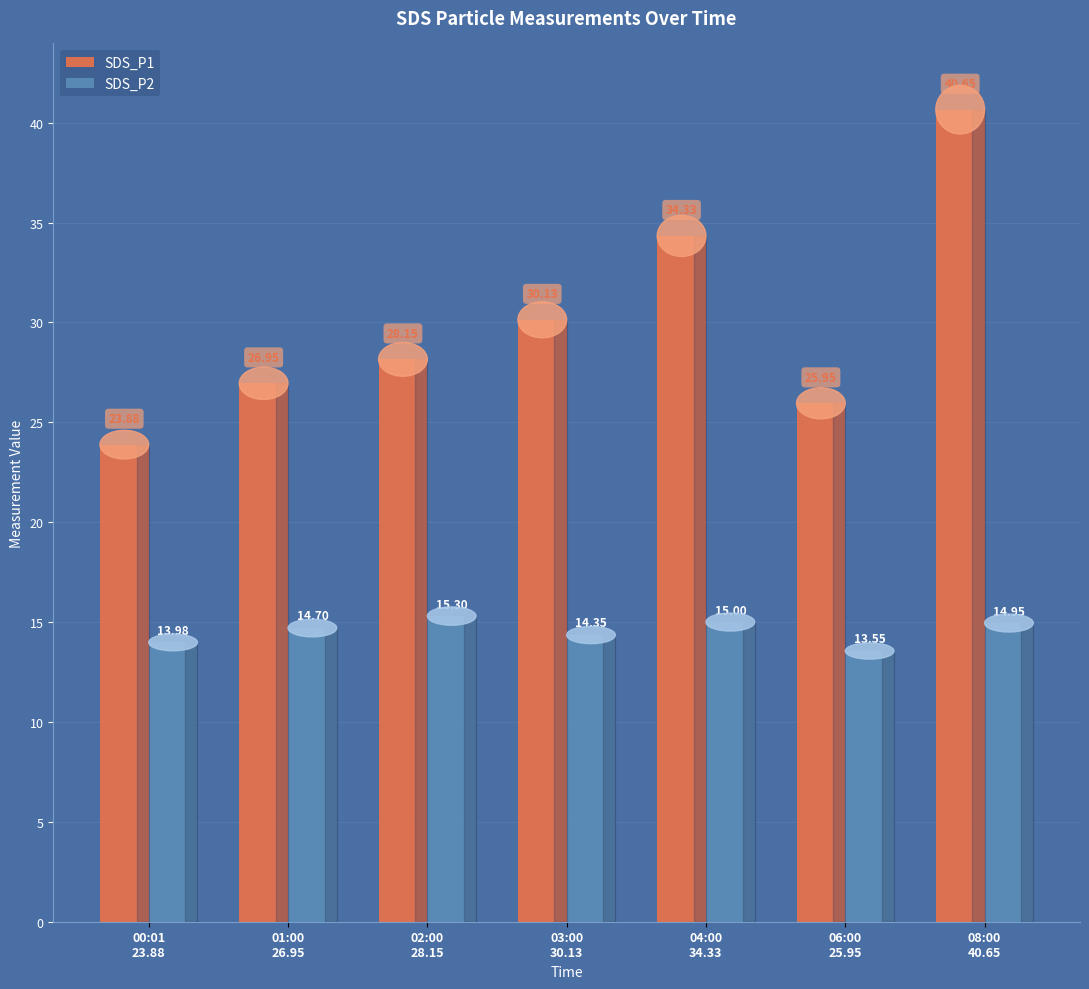

What is the difference between the second highest and second lowest values in the SDS_P2 series?

1.0